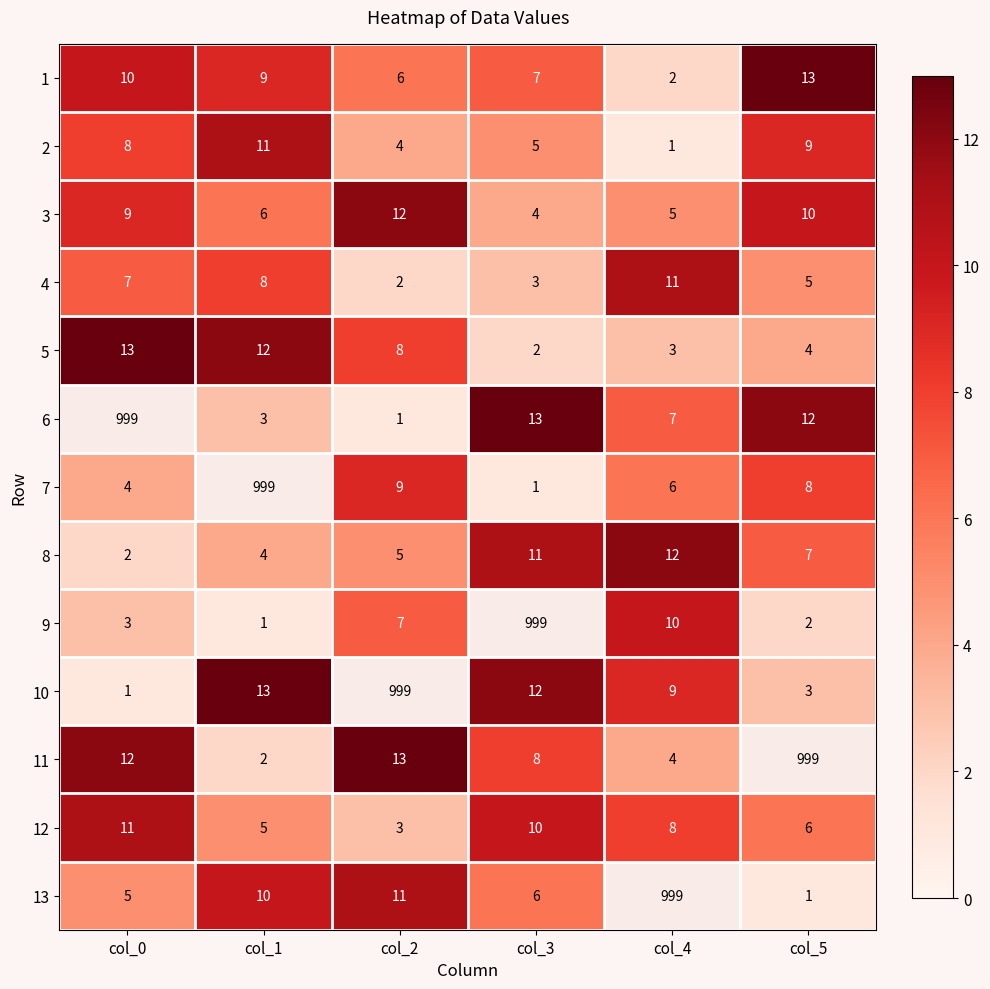

List the labels in order of 5 value, largest first.

col_0, col_1, col_2, col_5, col_4, col_3